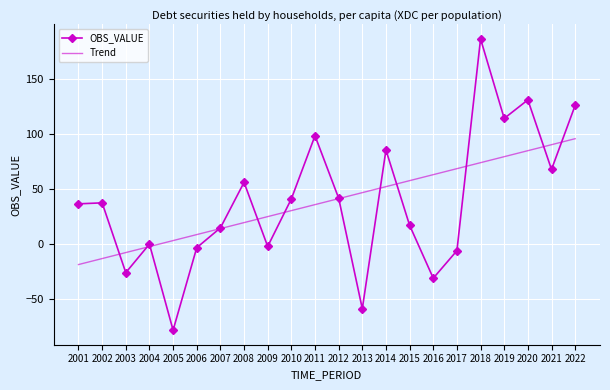

List the series in order of their peak value, highest first.

OBS_VALUE, Trend